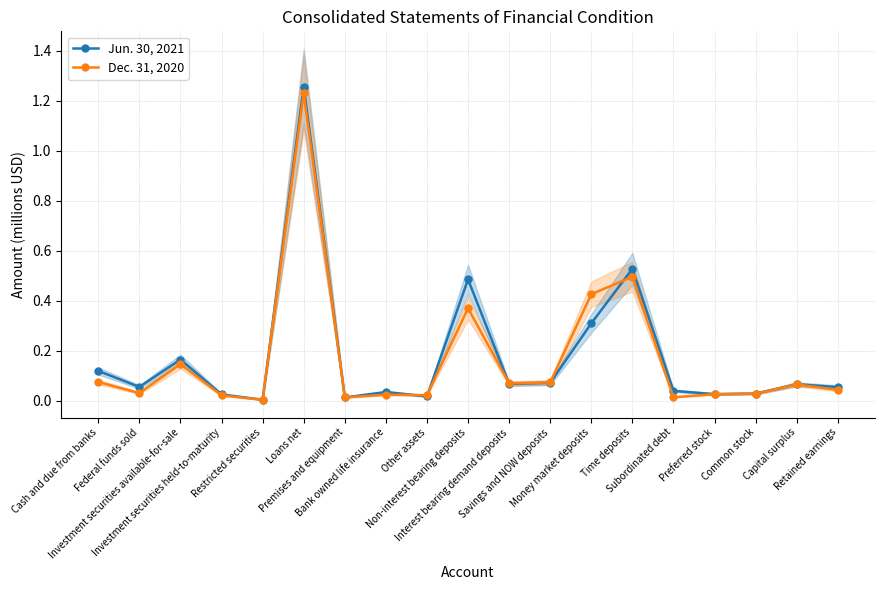

Is it true that Jun. 30, 2021 equals 0.0 at Retained earnings?

False